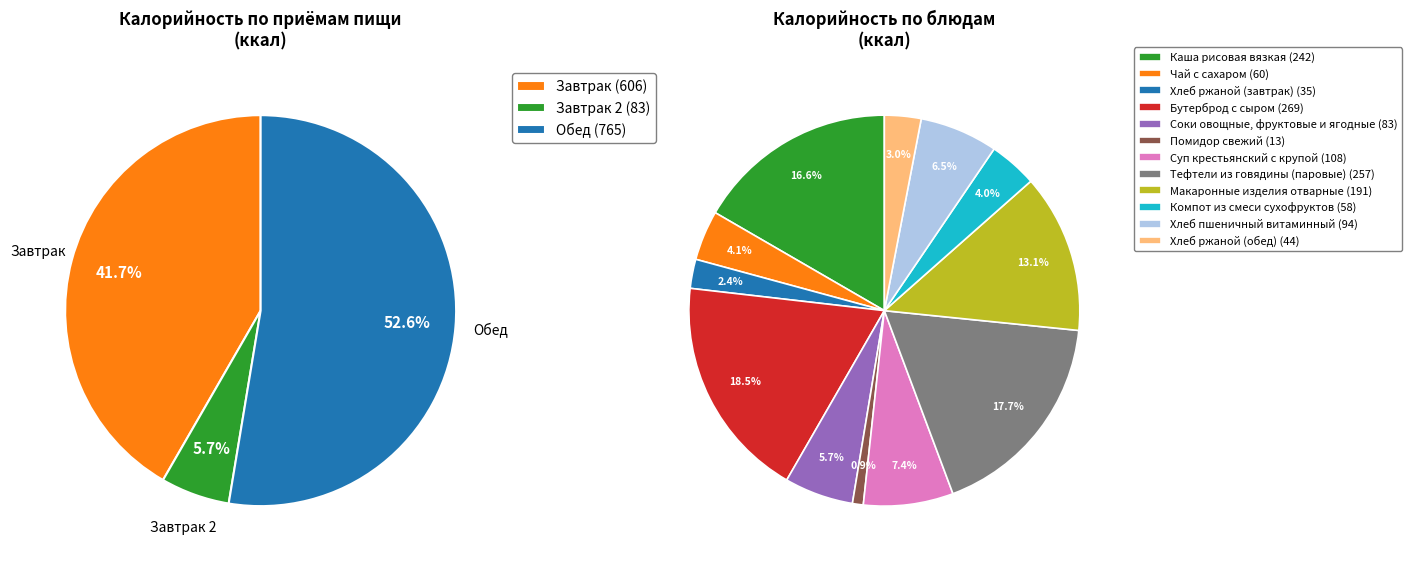

Rank the categories by value from highest to lowest.

Бутерброд с сыром, Тефтели из говядины (паровые), Каша рисовая вязкая, Макаронные изделия отварные, Суп крестьянский с крупой, Хлеб пшеничный витаминный, Соки овощные, фруктовые и ягодные, Чай с сахаром, Компот из смеси сухофруктов, Хлеб ржаной (обед), Хлеб ржаной (завтрак), Помидор свежий